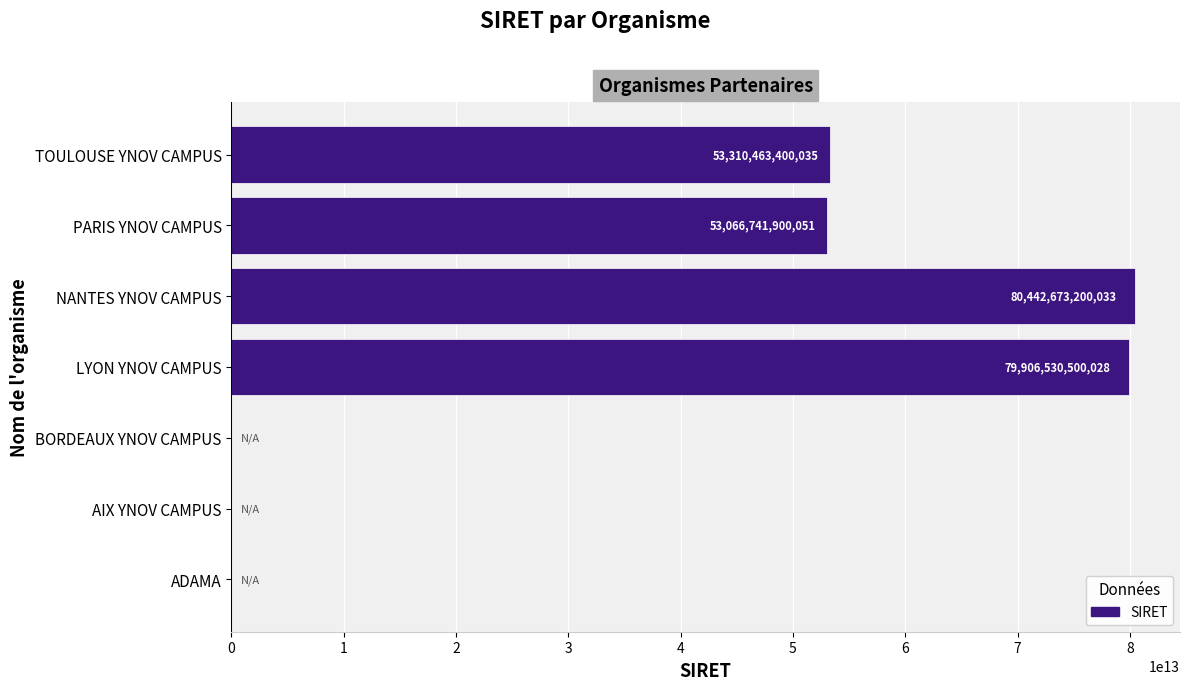

Where is the data nearest to the value 40221336600016?

PARIS YNOV CAMPUS